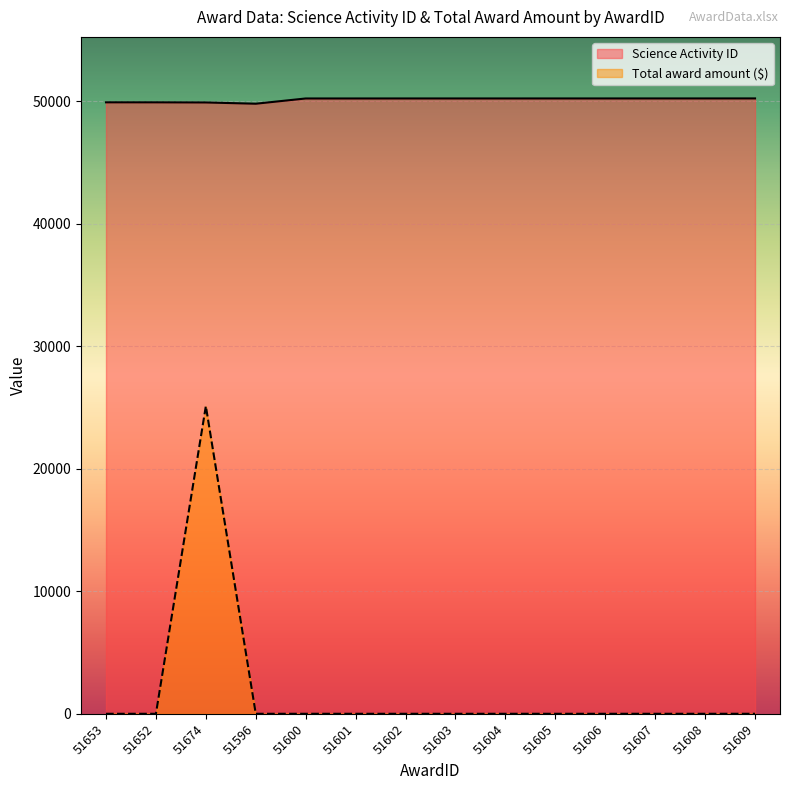

At which label is Total award amount ($) closest to 12553?

51653